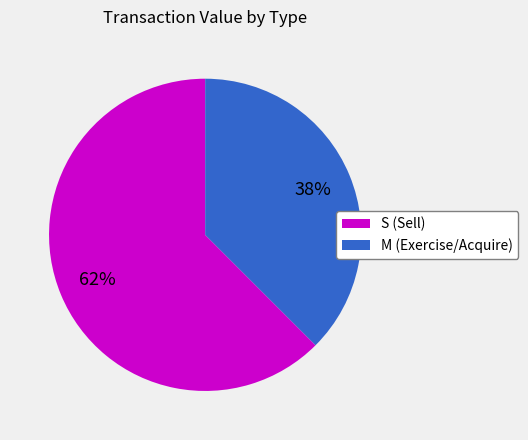

To the nearest percent, what is the average slice percentage?

50%